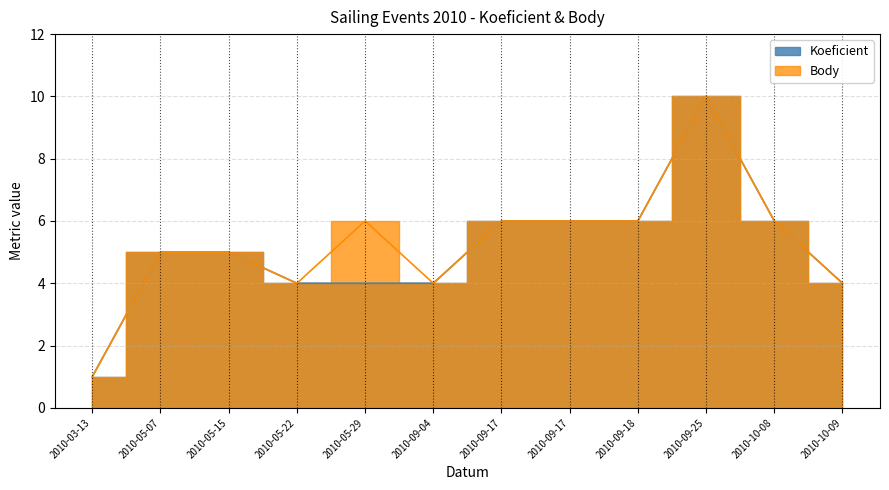

How many data points does each series have?

12